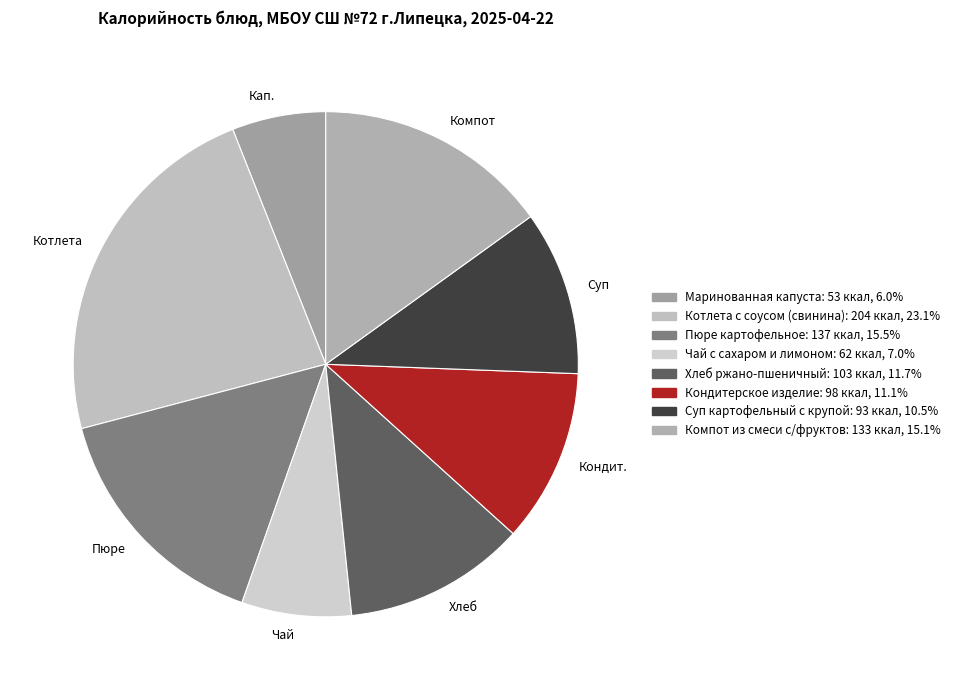

Count the number of slices in the pie.

8